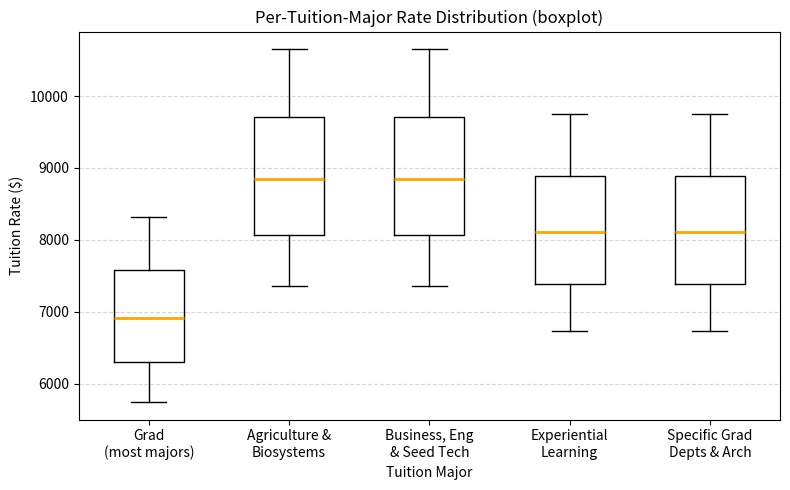

Reading left to right, transcribe this box plot: for each box, give where its median line is, the range the box spans, and where its two whiskers end, as read against the y-axis. The values are not printed on the chart, so give them approximately, as read against the axis.

Grad (most majors): median 6900, box 6300 to 7600, whiskers 5700 to 8300
Agriculture & Biosystems: median 8900, box 8100 to 9700, whiskers 7400 to 10700
Business, Eng & Seed Tech: median 8900, box 8100 to 9700, whiskers 7400 to 10700
Experiential Learning: median 8100, box 7400 to 8900, whiskers 6700 to 9700
Specific Grad Depts & Arch: median 8100, box 7400 to 8900, whiskers 6700 to 9700